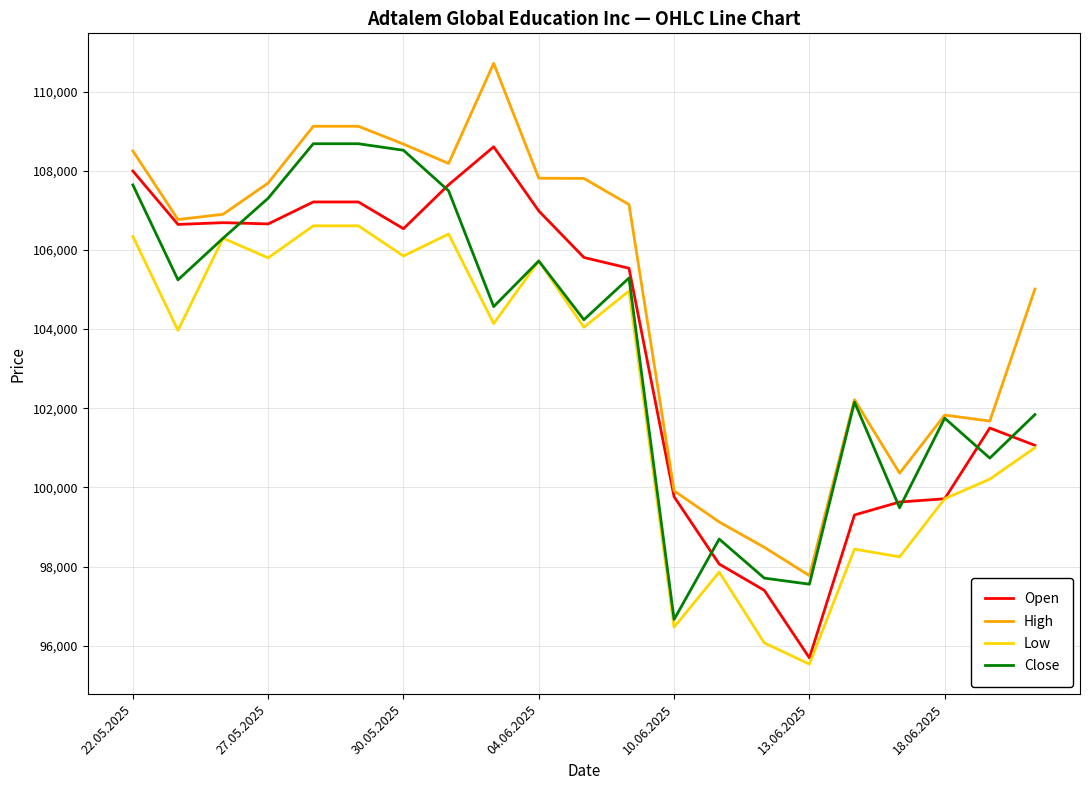

In Low, how many points are lower than both neighbors (excluding endpoints)?

8